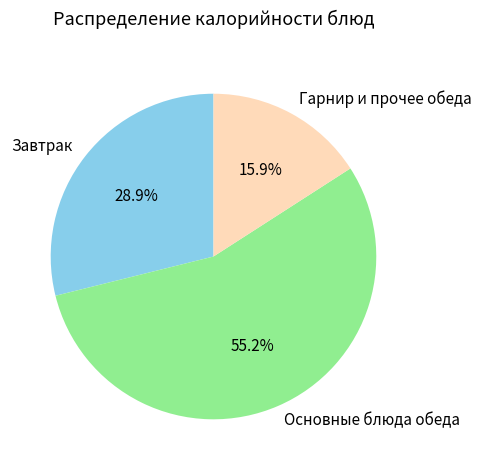

Do Завтрак and Гарнир и прочее обеда together represent more than half of the pie?

No